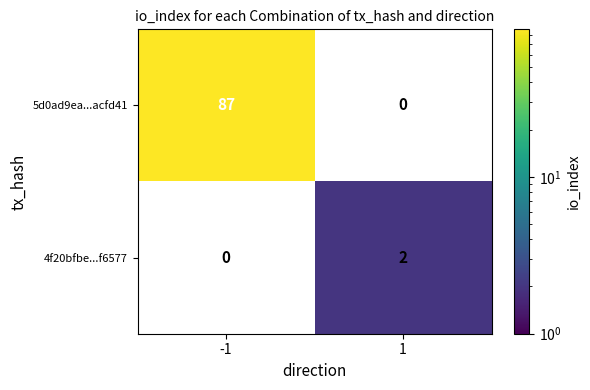

True or false: 4f20bfbe...f6577 has a value of 2 at 1.

True